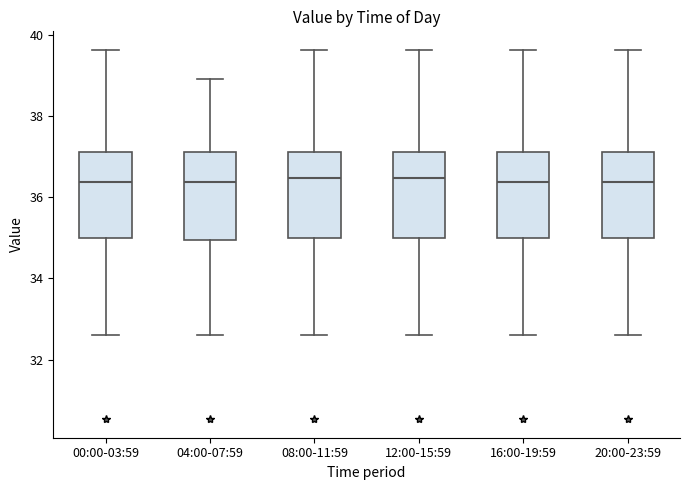

Reading left to right, read every box against the y-axis: the position of its median line, the range the box covers, and the ends of its whiskers. The values are not printed on the chart, so give them approximately, as read against the axis.

00:00-03:59: median 36.4, box 35.0 to 37.2, whiskers 32.6 to 39.6
04:00-07:59: median 36.4, box 35.0 to 37.2, whiskers 32.6 to 39.0
08:00-11:59: median 36.4, box 35.0 to 37.2, whiskers 32.6 to 39.6
12:00-15:59: median 36.4, box 35.0 to 37.2, whiskers 32.6 to 39.6
16:00-19:59: median 36.4, box 35.0 to 37.2, whiskers 32.6 to 39.6
20:00-23:59: median 36.4, box 35.0 to 37.2, whiskers 32.6 to 39.6